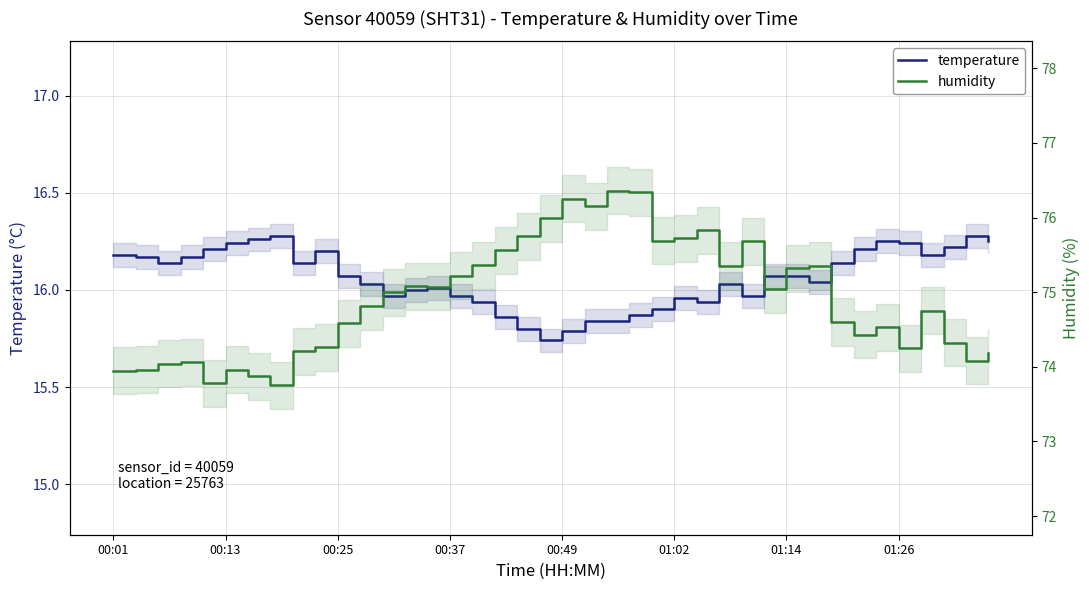

Count the number of data series in this chart.

2